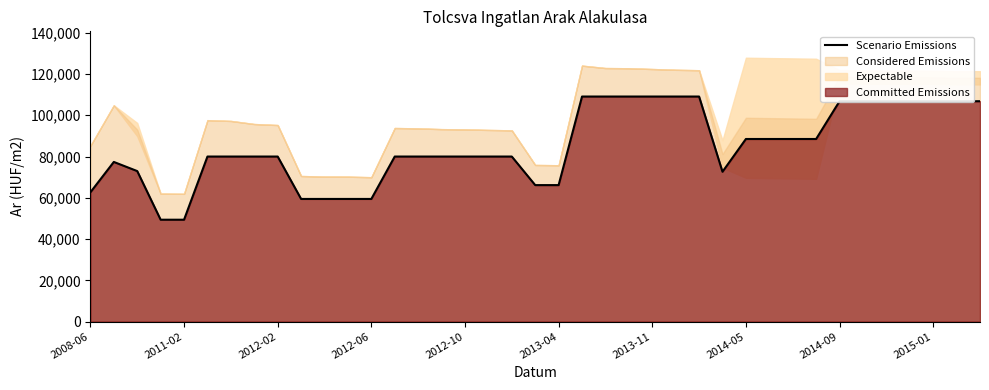

What is the value of the 29th point from the left?

88507